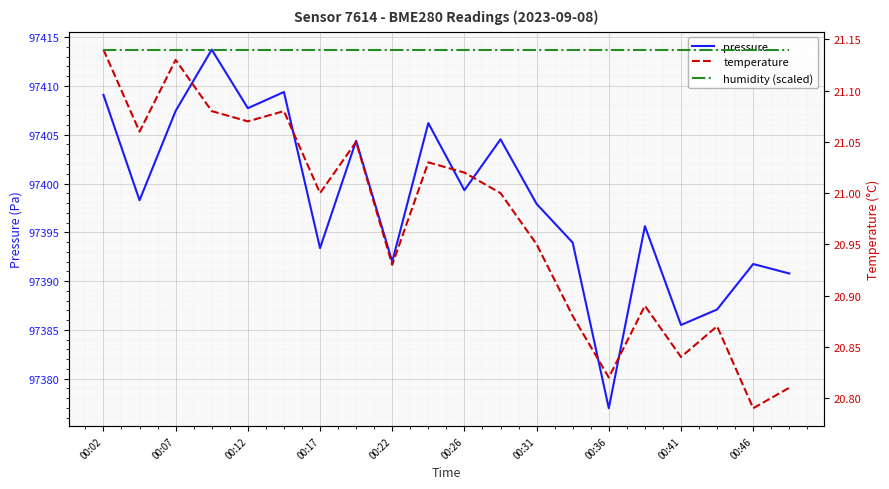

Which series has the largest total across all categories?

pressure